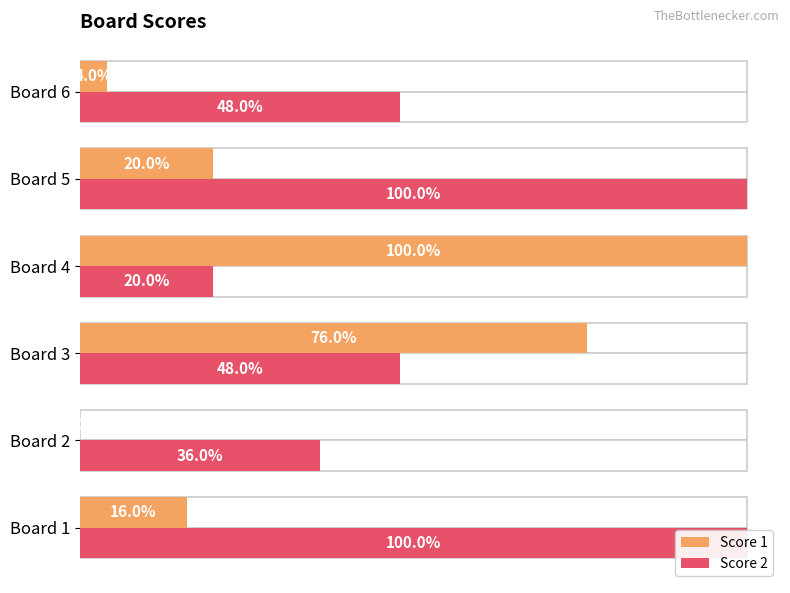

Which series changed the most between Board 2 and Board 3?

Score 1